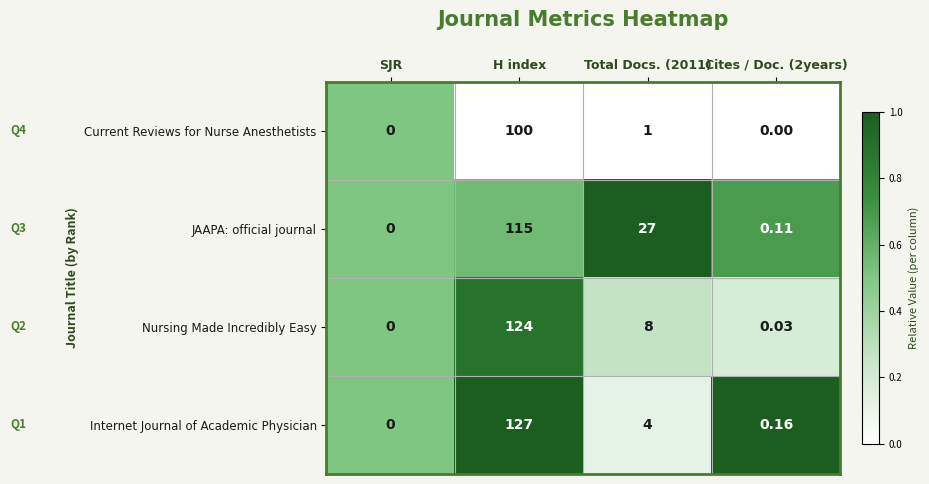

At which category is the sum across all series the highest?

H index